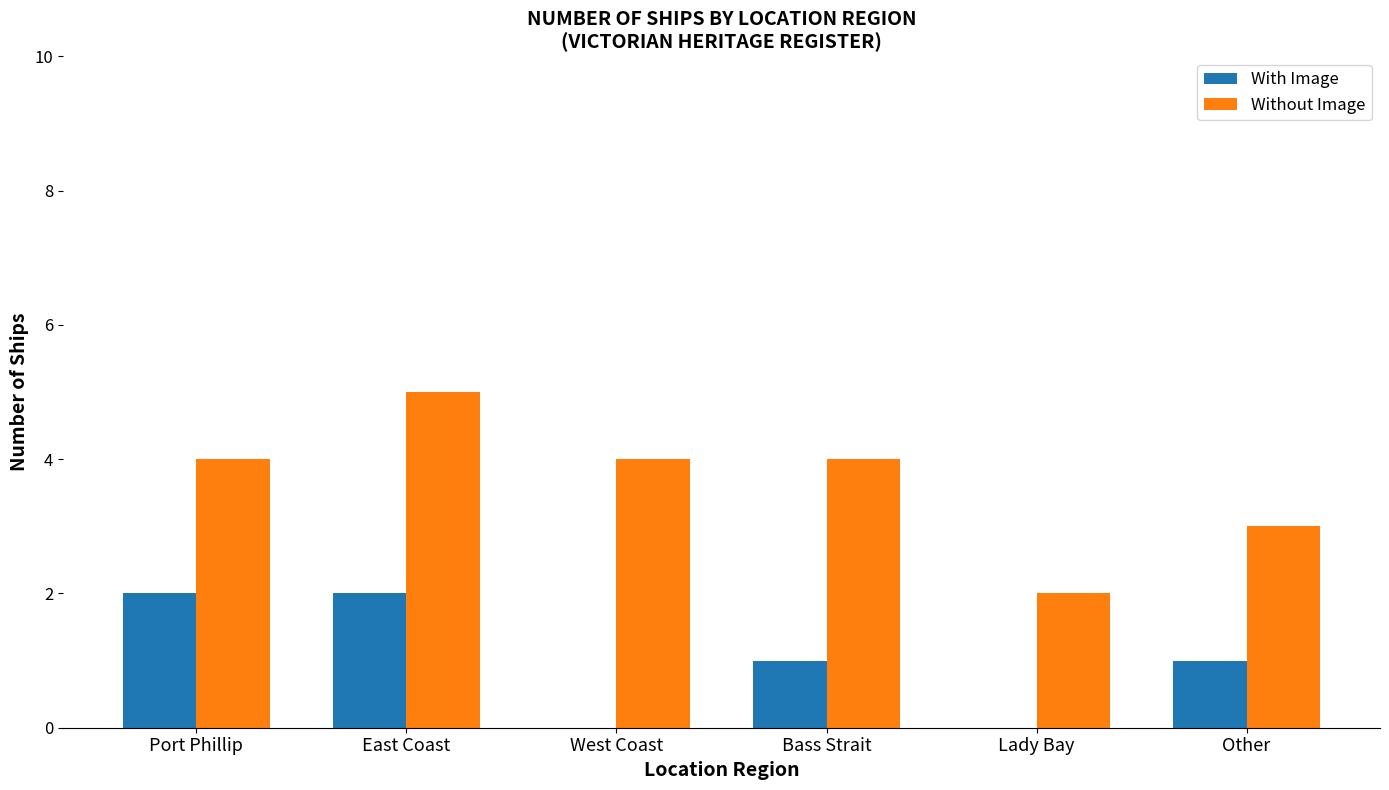

How many groups of bars are there?

6